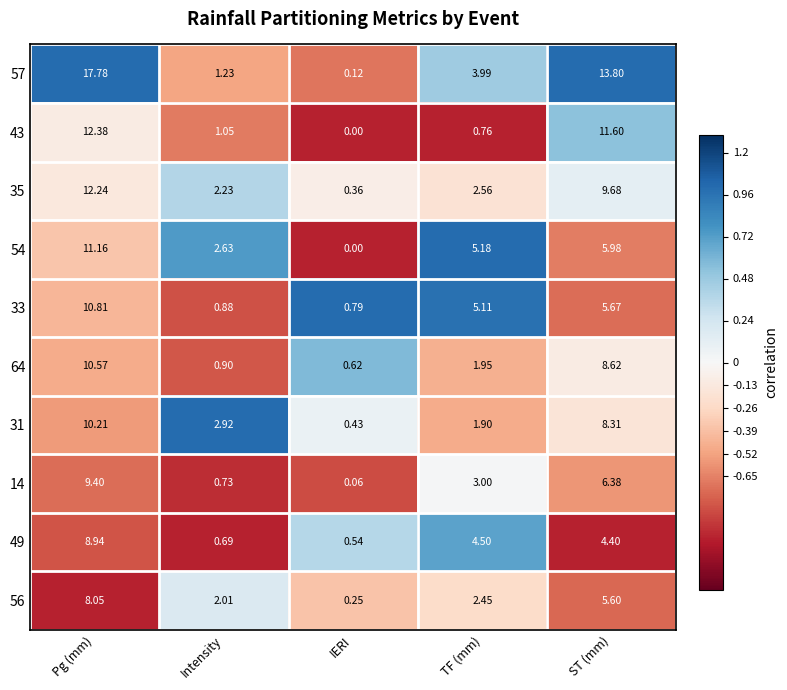

Rank the categories by 35 value from lowest to highest.

IERI, Intensity, TF (mm), ST (mm), Pg (mm)